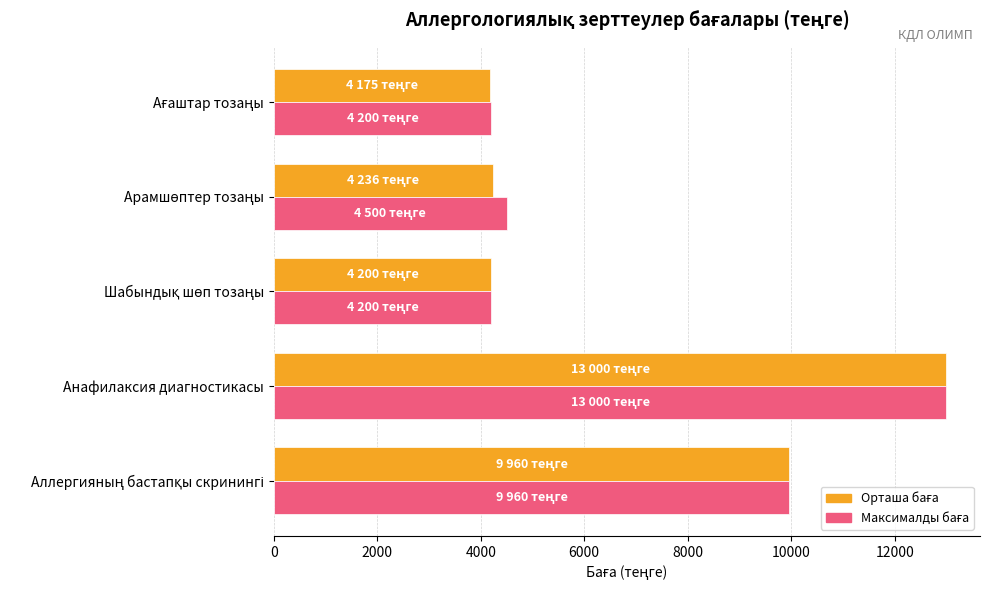

At which category is the sum across all series the highest?

Анафилаксия диагностикасы